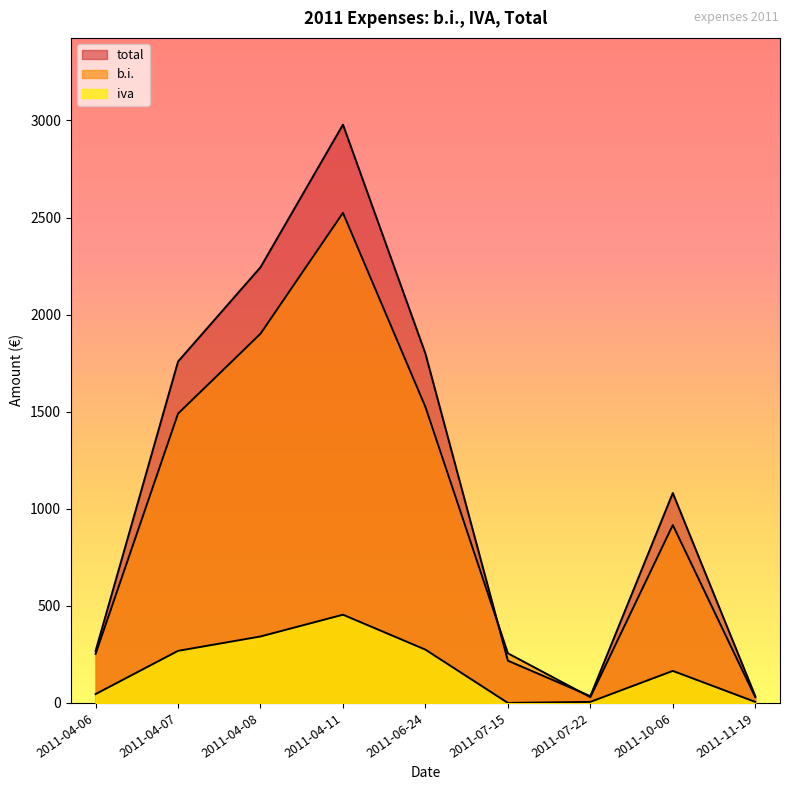

Which category has the highest value in the total series?

2011-04-11